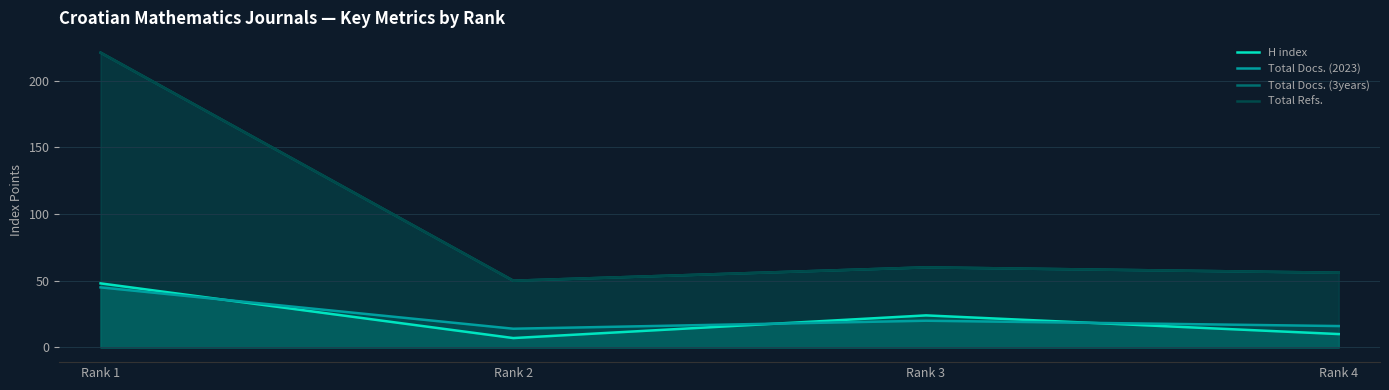

What is the sum of the Total Docs. (2023) values at Rank 3 and Rank 1?

65